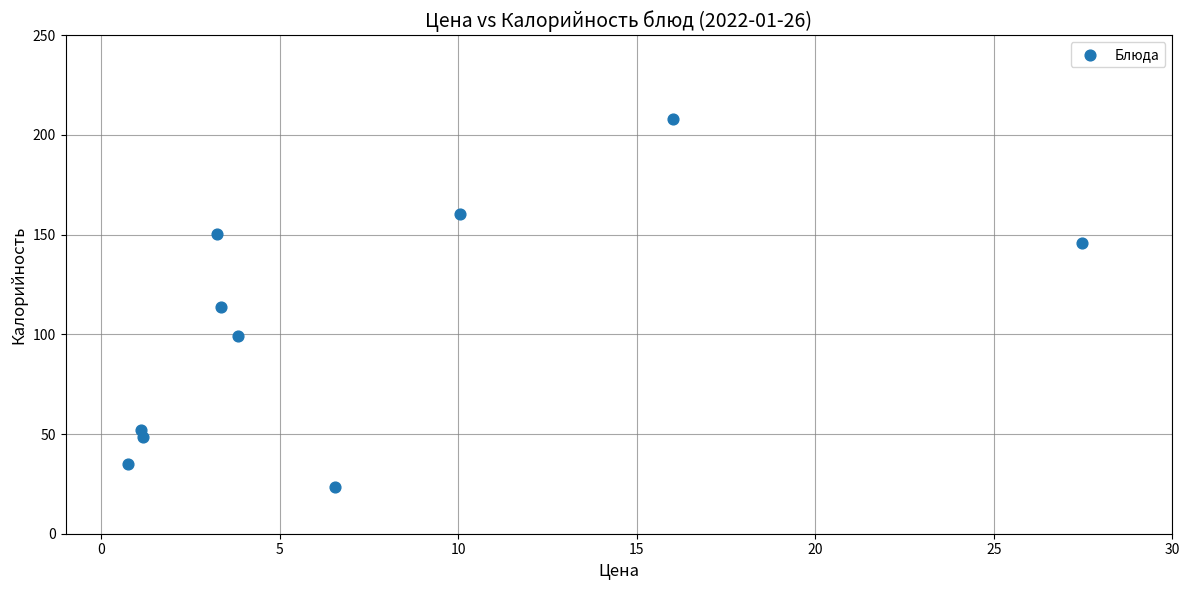

What is the average Y value?

103.7